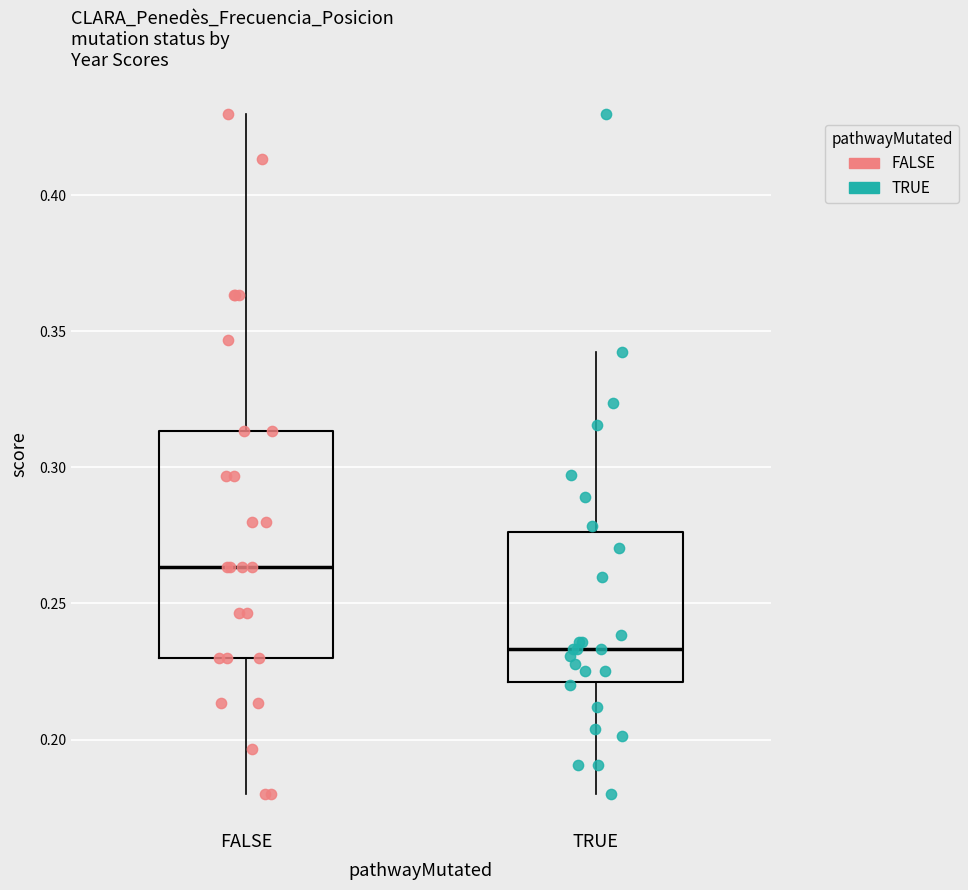

Reading left to right, read every box against the y-axis: the position of its median line, the range the box covers, and the ends of its whiskers. The values are not printed on the chart, so give them approximately, as read against the axis.

FALSE: median 0.265, box 0.230 to 0.315, whiskers 0.180 to 0.430
TRUE: median 0.235, box 0.220 to 0.275, whiskers 0.180 to 0.340